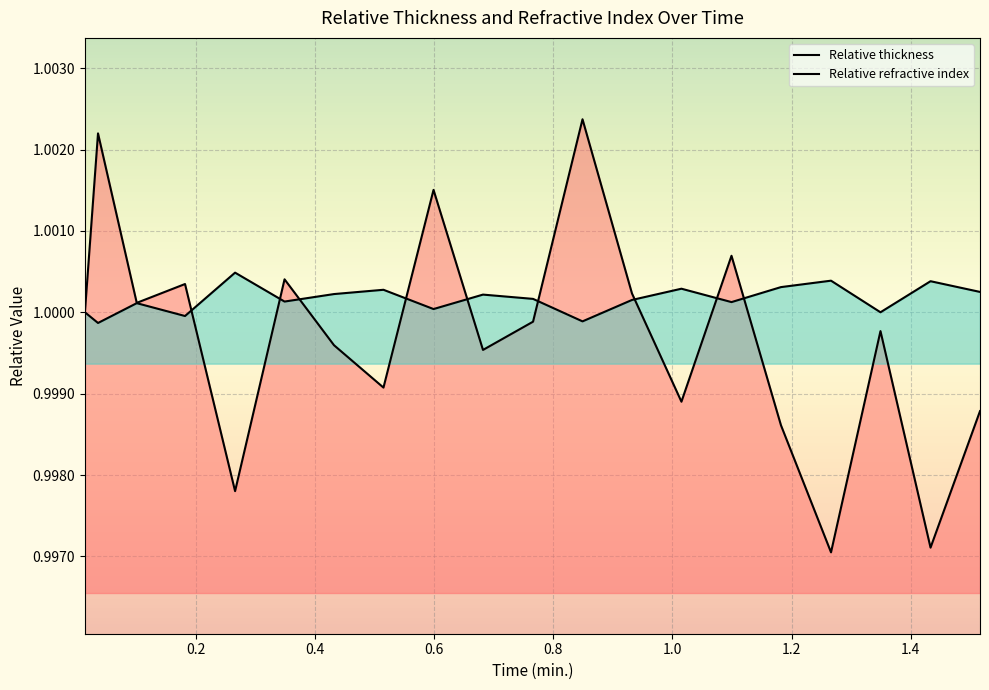

The value of Relative refractive index at 0.932 is 1.0. True or false?

True